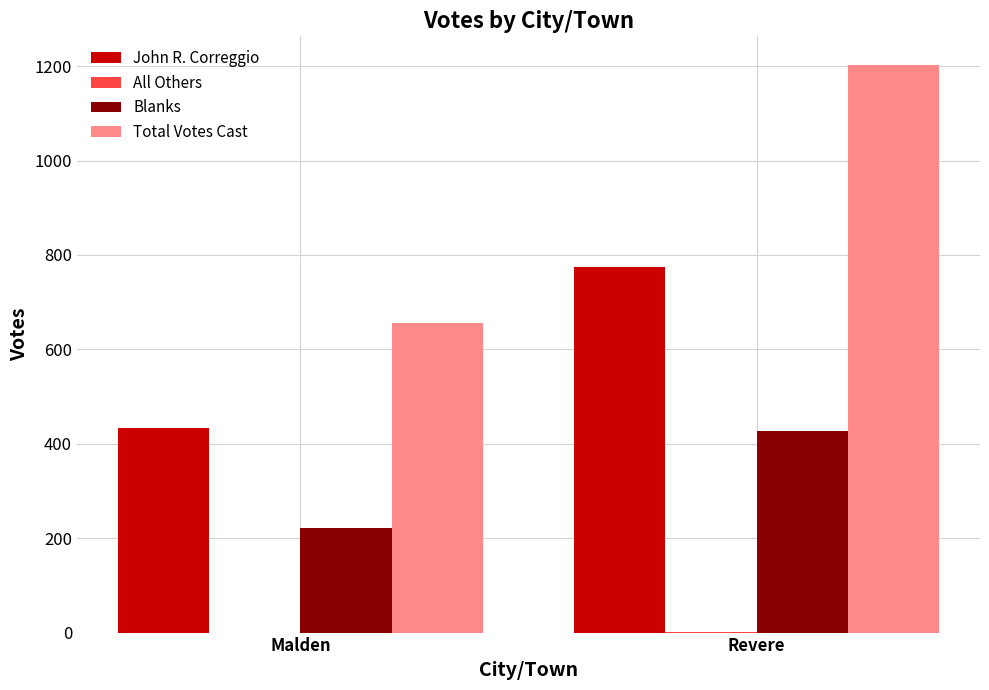

Which series has the largest range (max minus min)?

Total Votes Cast